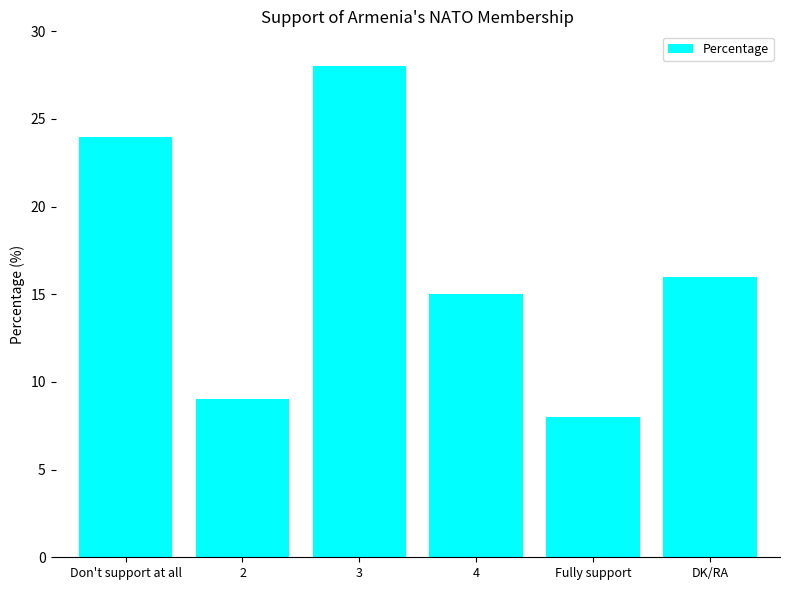

What position from the right is 3?

4